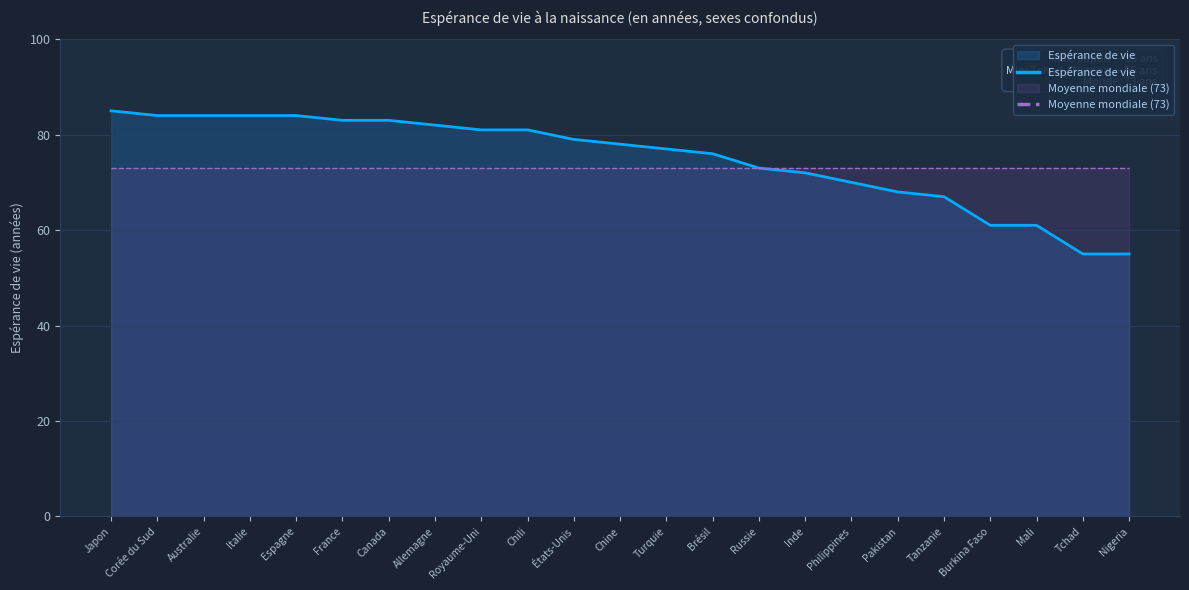

Is it true that Moyenne mondiale (73) equals 73 at Japon?

True